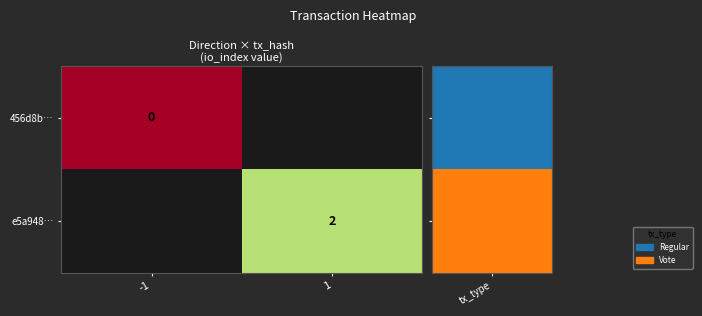

The e5a948… series shows 3 at 1. True or false?

False